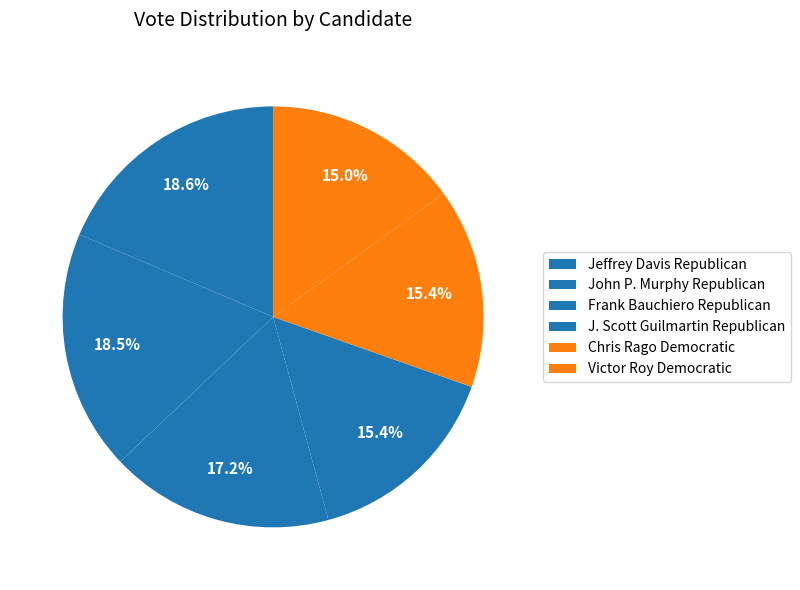

Count the number of slices in the pie.

6